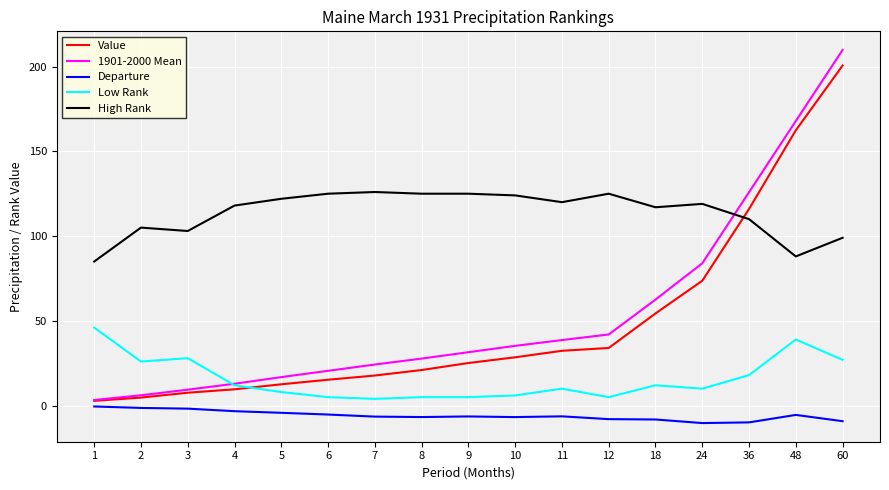

What is the difference between the Low Rank values at 5 and 8?

3.0